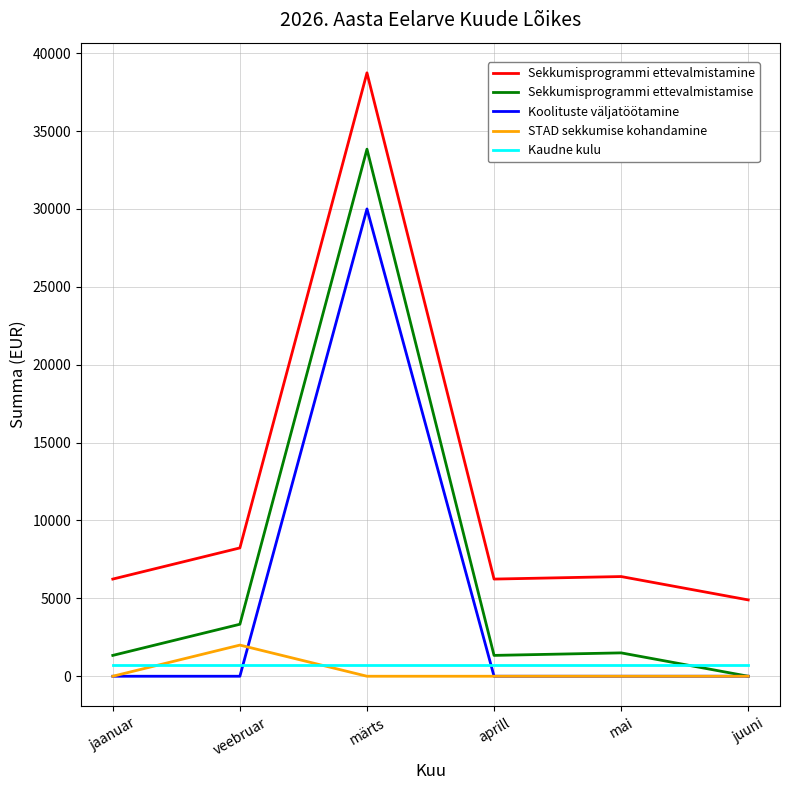

Which category has the highest value in the STAD sekkumise kohandamine series?

veebruar